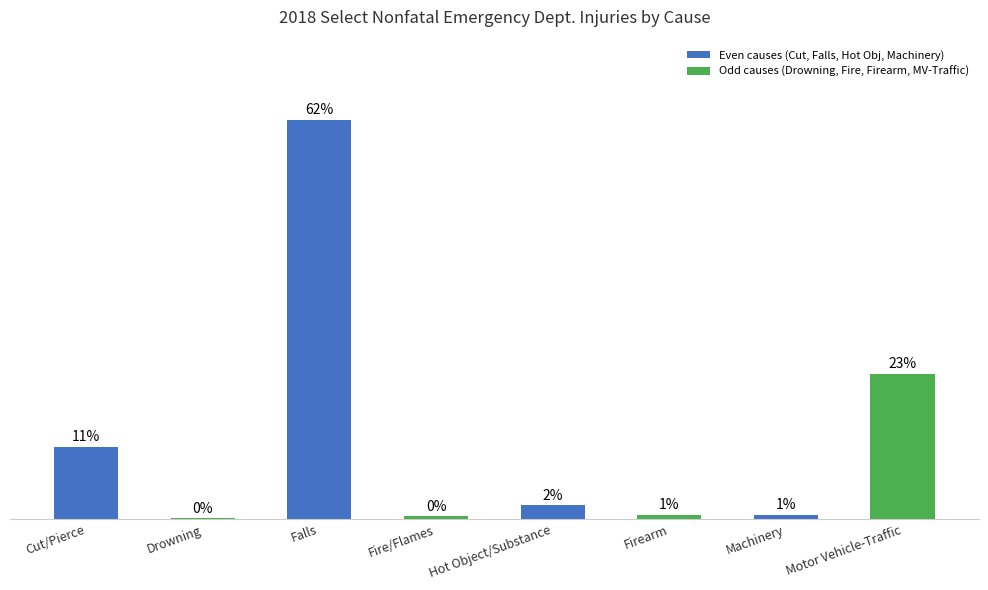

Between Drowning and Hot Object/Substance, which is larger?

Hot Object/Substance